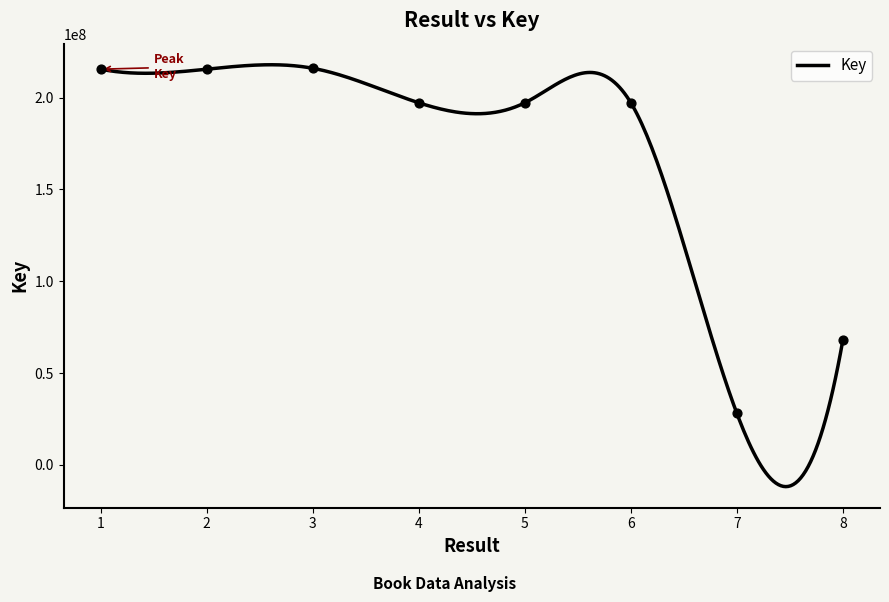

What is the ratio of the value at 3 to the value at 7?

7.7